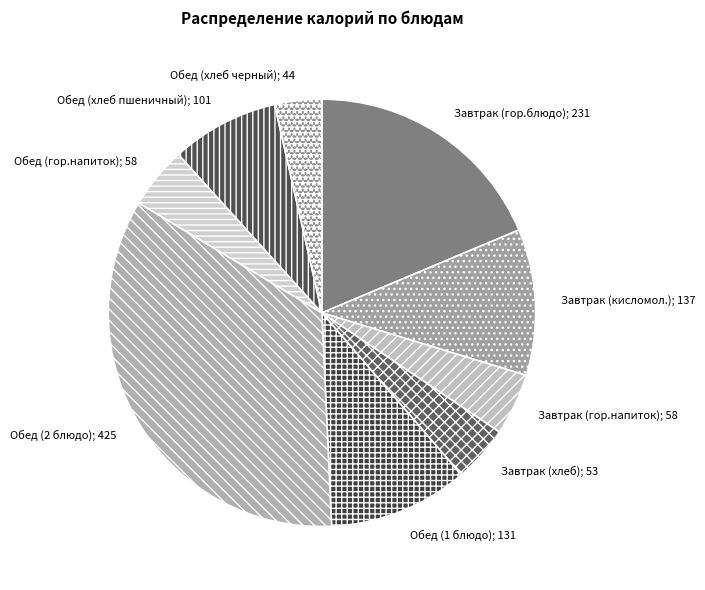

Does any single category account for the majority?

No